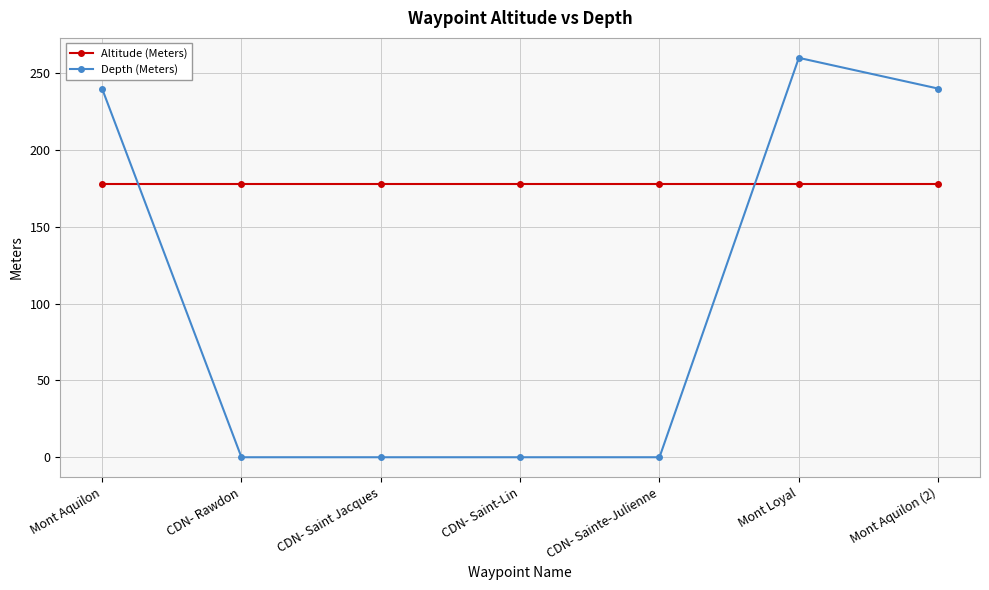

Which series has the largest range (max minus min)?

Depth (Meters)